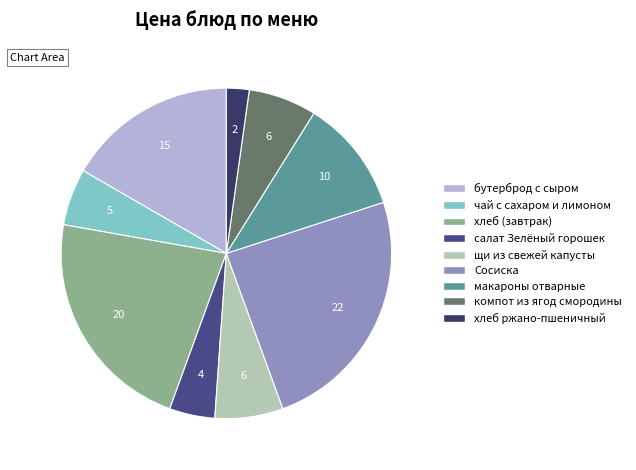

How much of the chart is everything except хлеб ржано-пшеничный?

97.8%